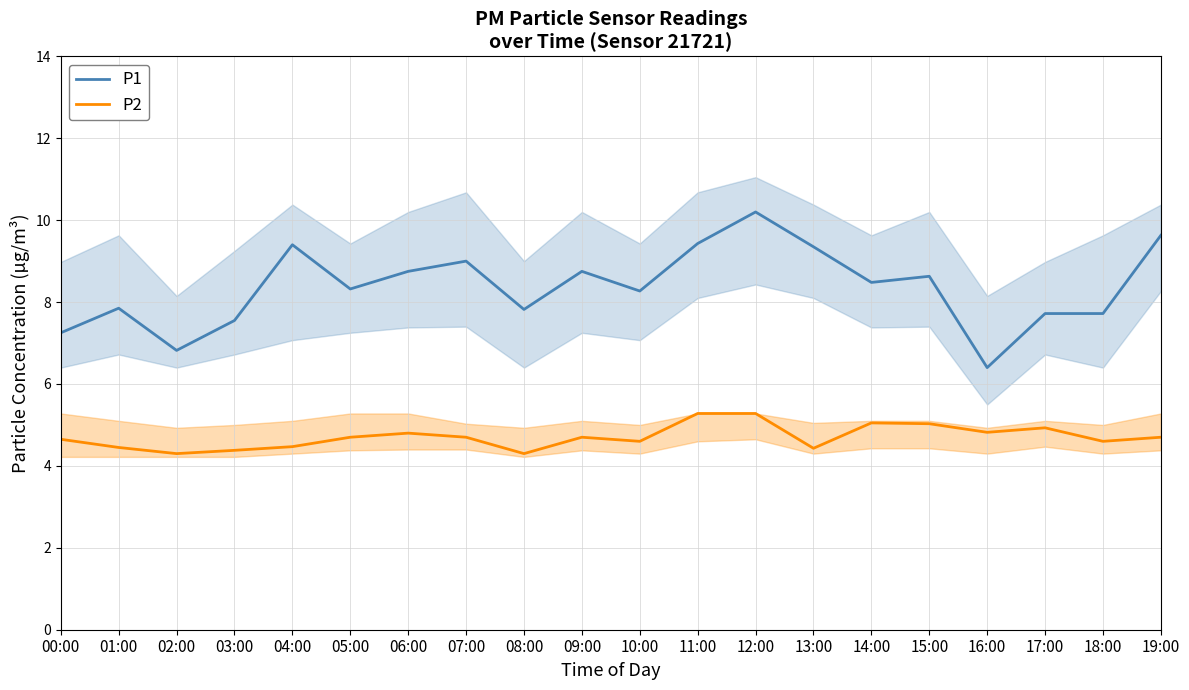

What is the difference between the P1 values at 04:00 and 01:00?

1.6